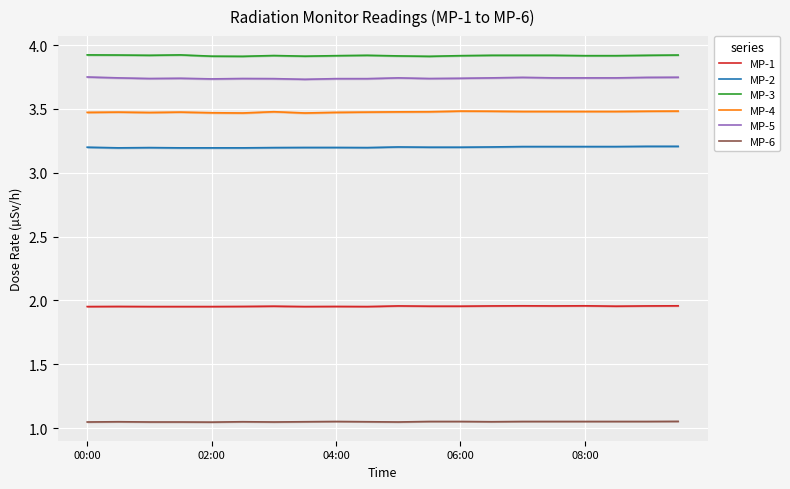

Is this an area chart (filled region under the line)?

No